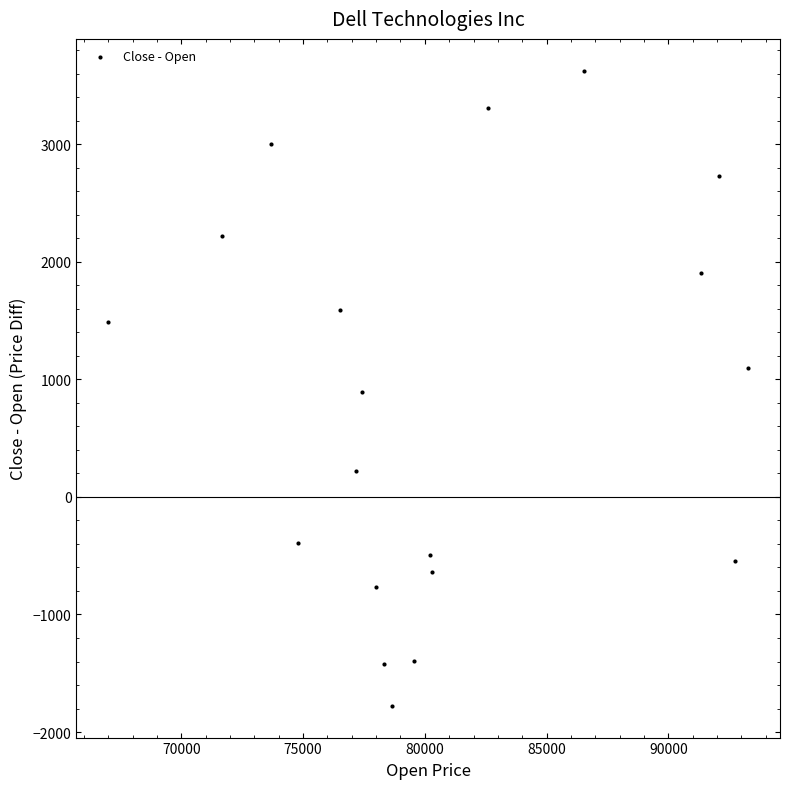

What is the range of X values (max minus min)?

26270